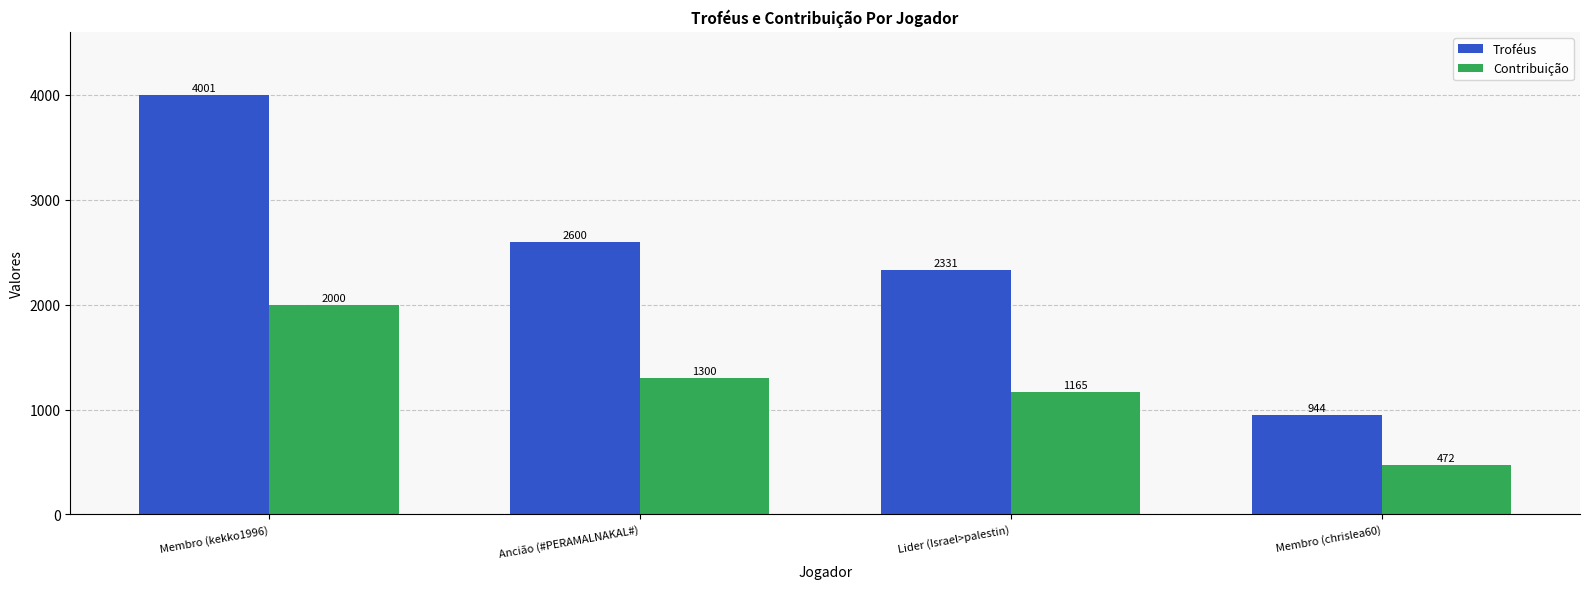

At which category does the chart reach its peak across all series?

Membro (kekko1996)